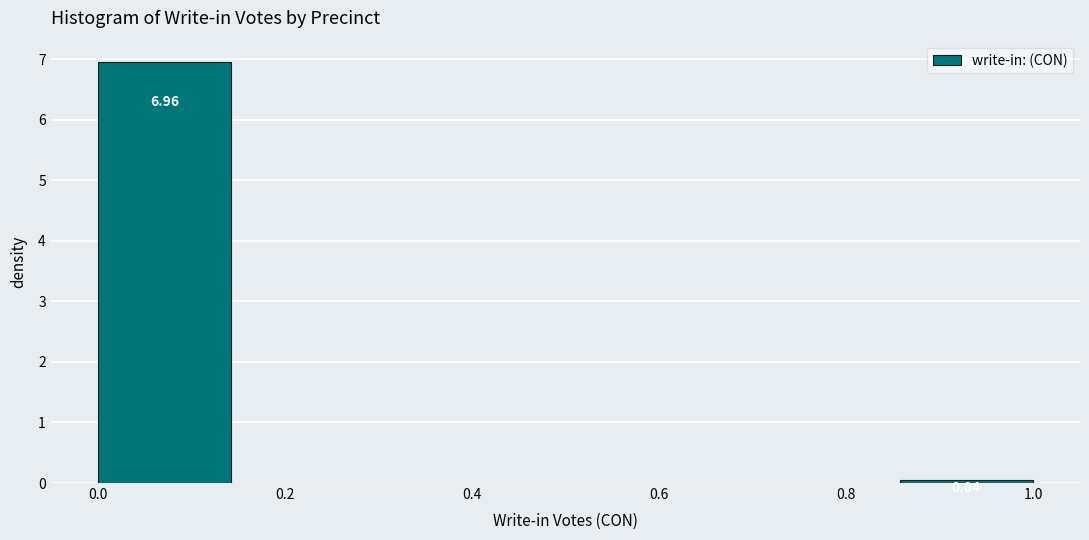

Which range on the x-axis has the tallest bar?

0.00 to 0.14